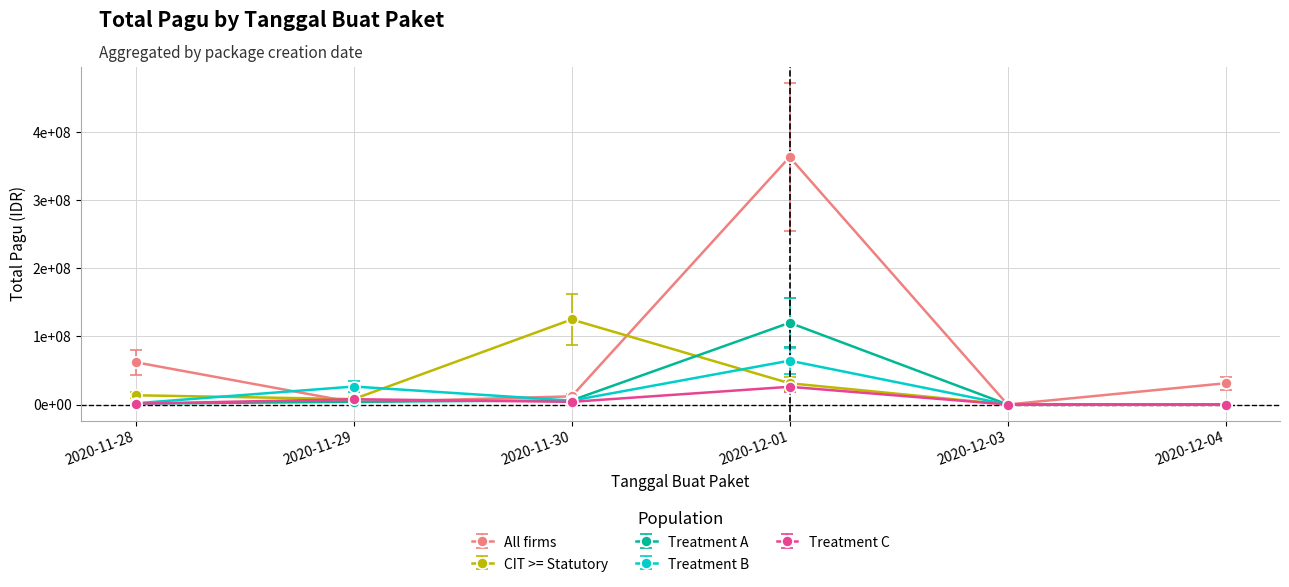

What value does the All firms series have at 2020-12-04, to the nearest 10?

31200000